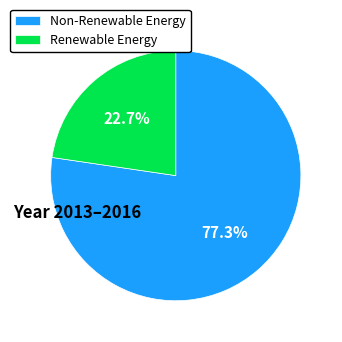

Between Renewable Energy and Non-Renewable Energy, which is larger?

Non-Renewable Energy